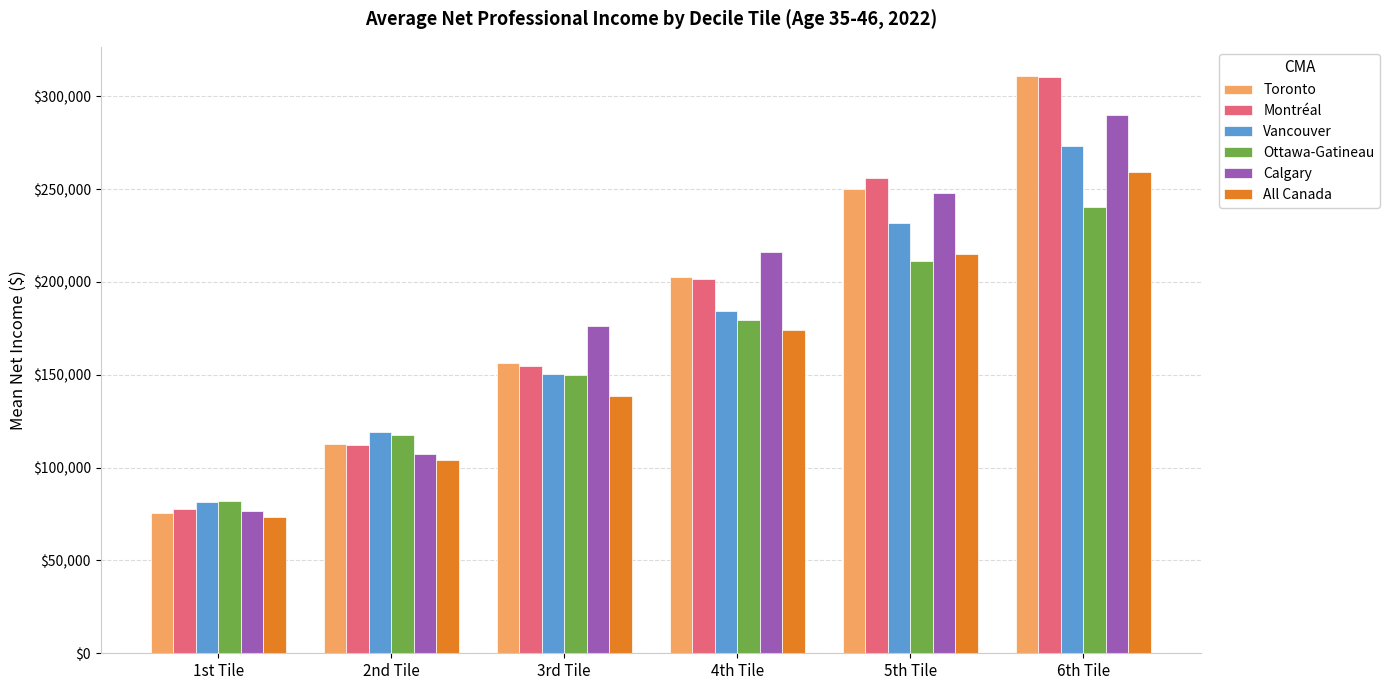

Is the value of Montréal at 1st Tile greater than the value of All Canada at 1st Tile?

Yes